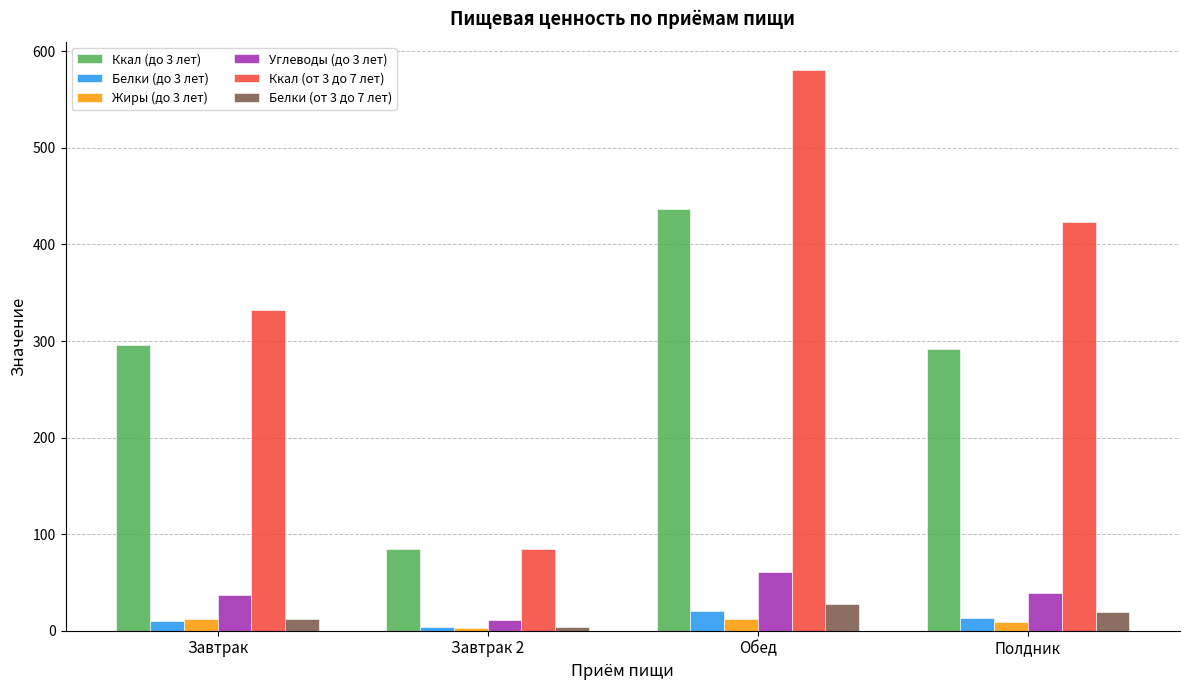

At which category is the sum across all series the highest?

Обед